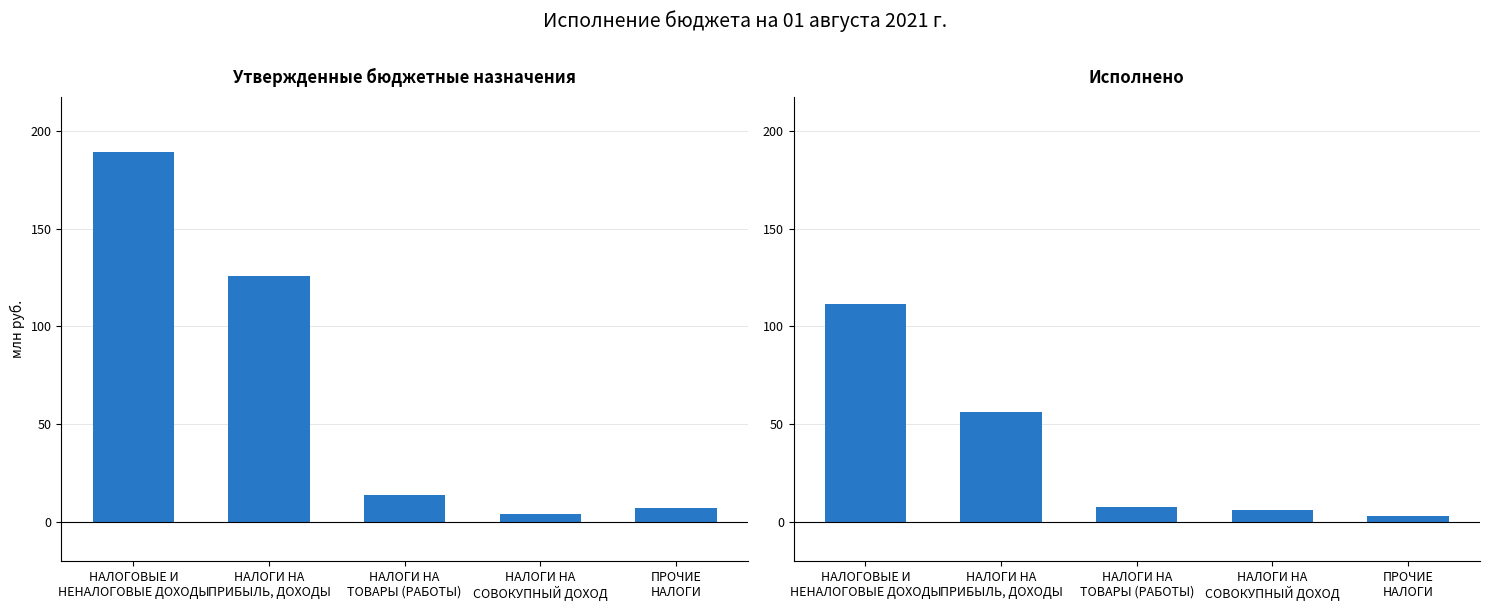

Does the chart contain stacked bars?

No